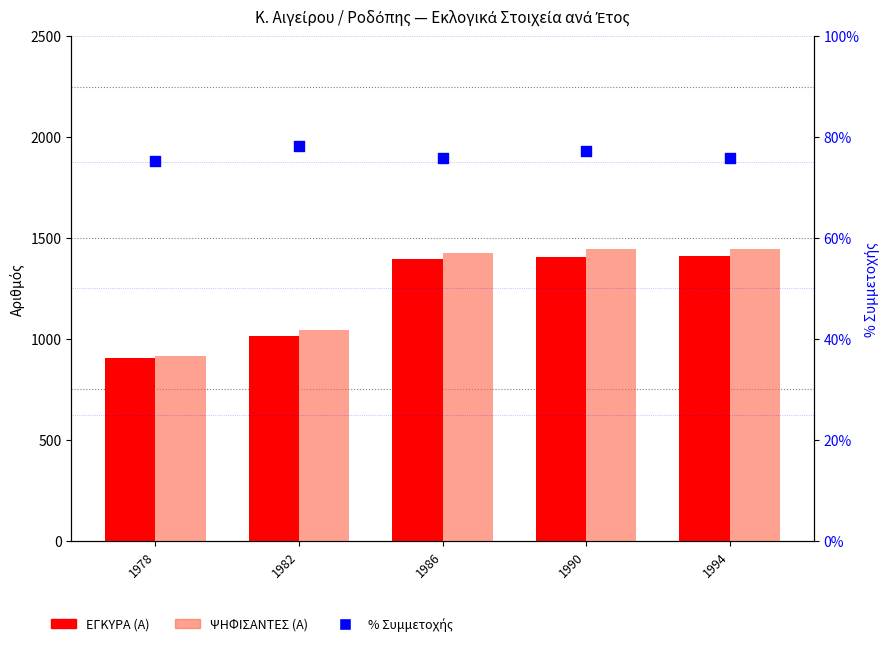

At which category is the sum across all series the highest?

1994